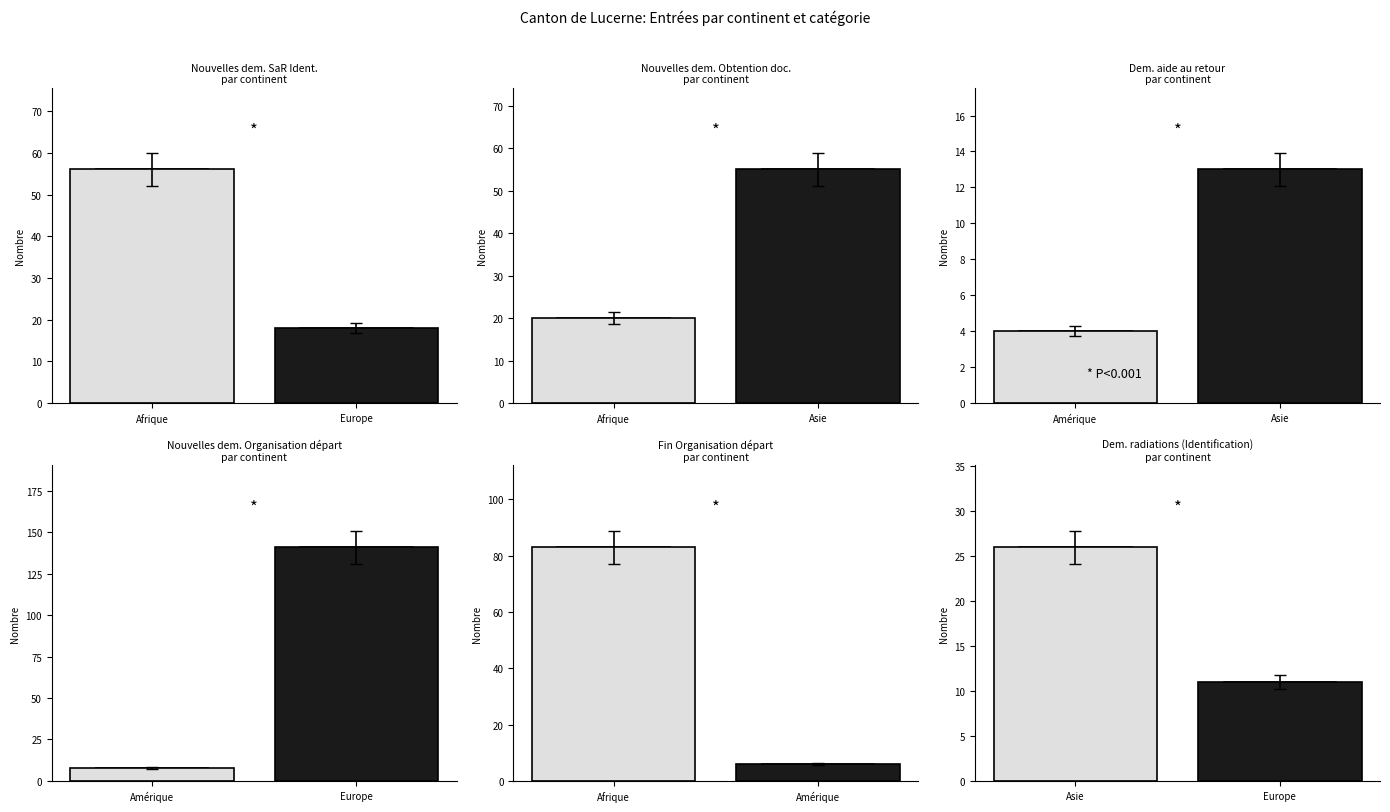

List the series in order of their peak value, lowest first.

Amérique vs Asie, Asie vs Europe, Afrique vs Asie, Afrique vs Europe, Afrique vs Amérique, Amérique vs Europe